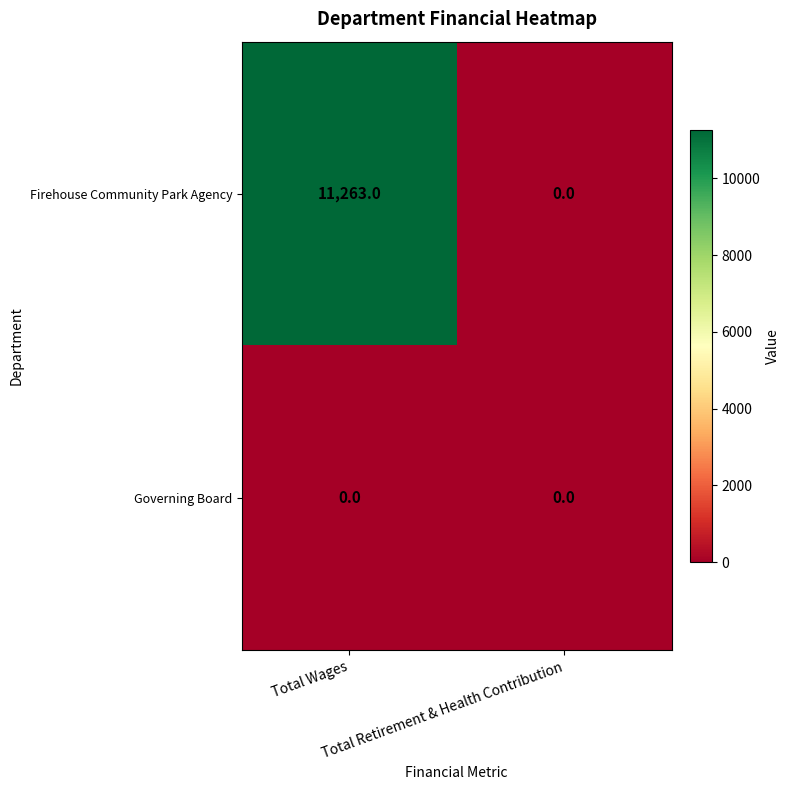

Rank the series by their maximum value, from lowest to highest.

Governing Board, Firehouse Community Park Agency